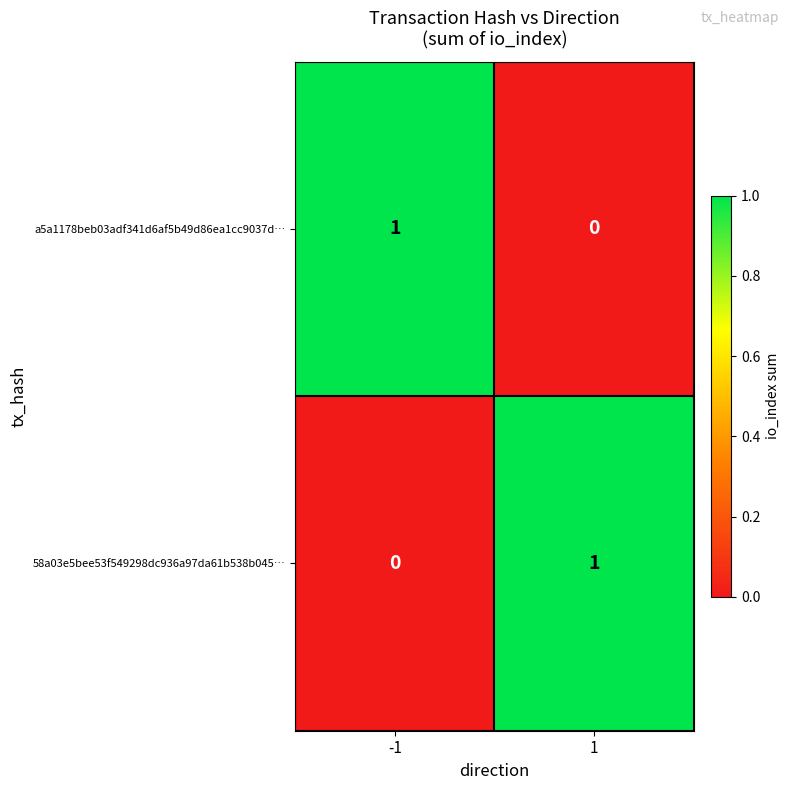

What is the spread (max minus min) of values at 1?

1